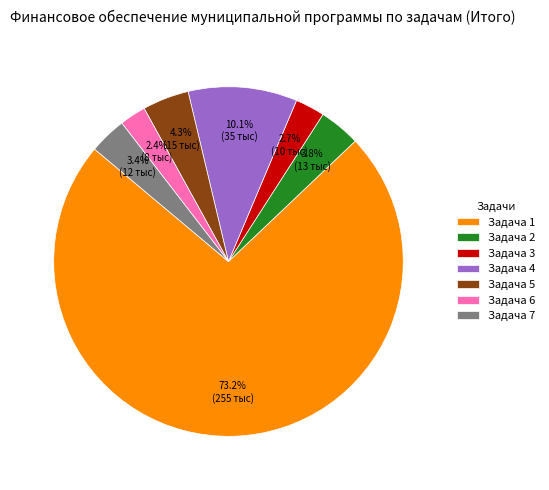

What percentage do Задача 5 and Задача 7 together represent?

7.7%